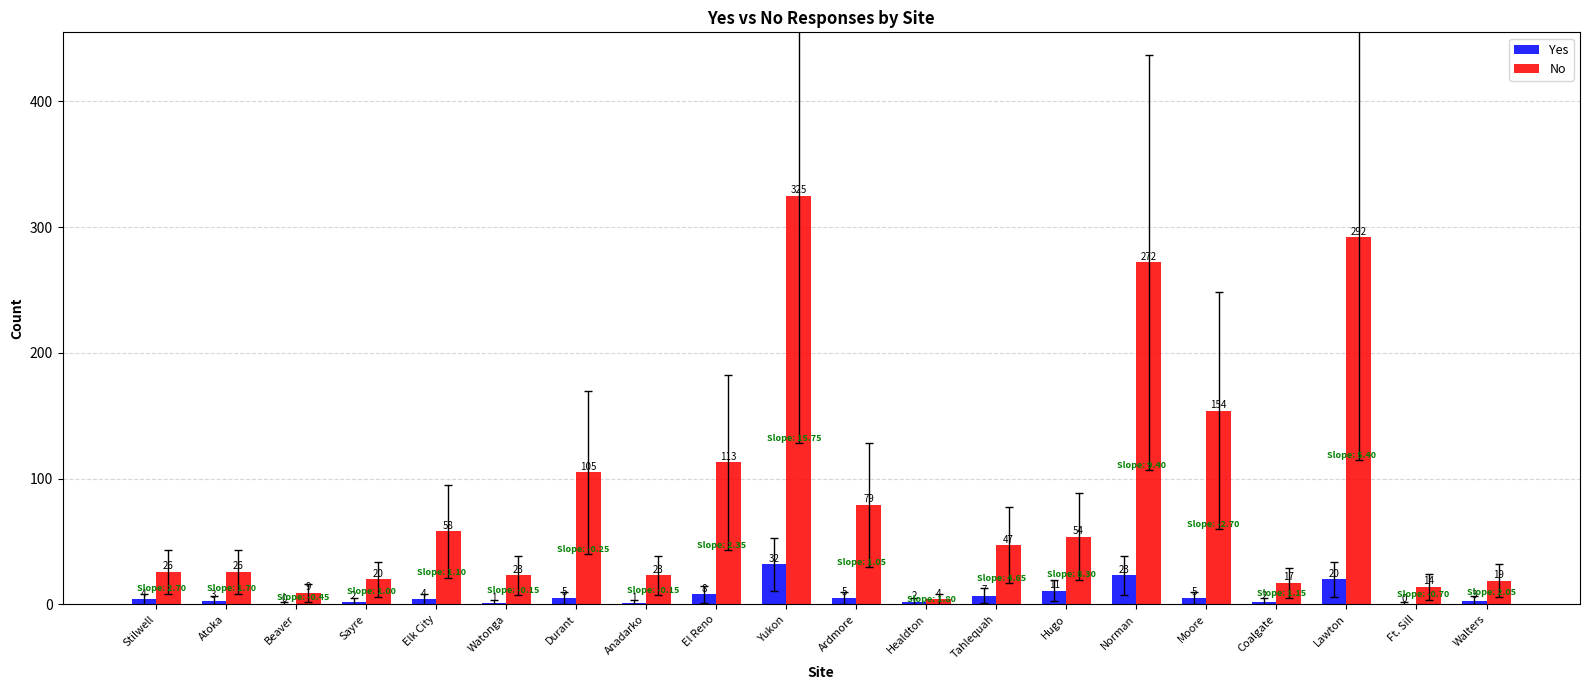

The value of No at Elk City is 19. True or false?

False